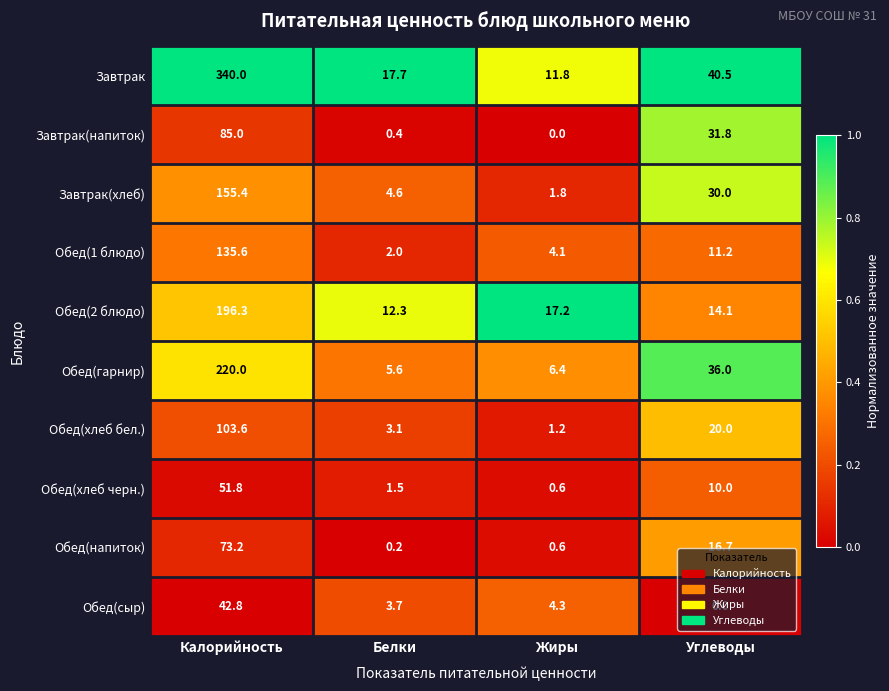

What is the total value across all series at Калорийность?

1403.7